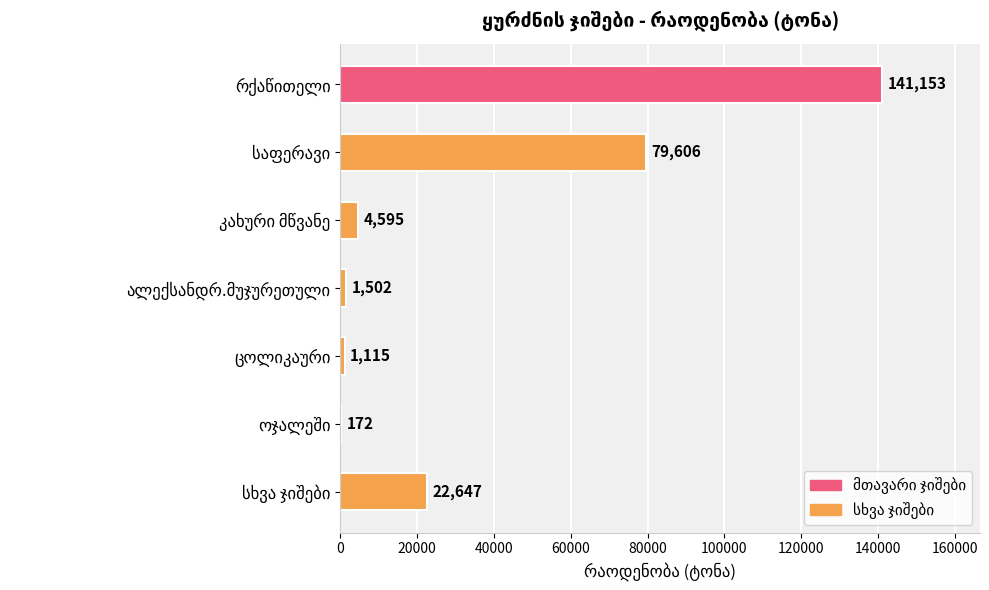

What is the maximum value shown in the chart?

141153